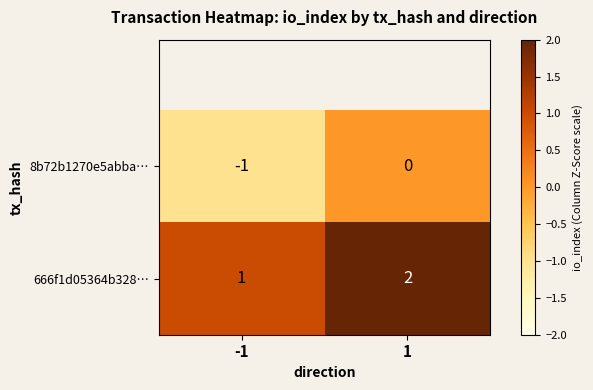

Which series has the largest total across all categories?

666f1d05364b328…